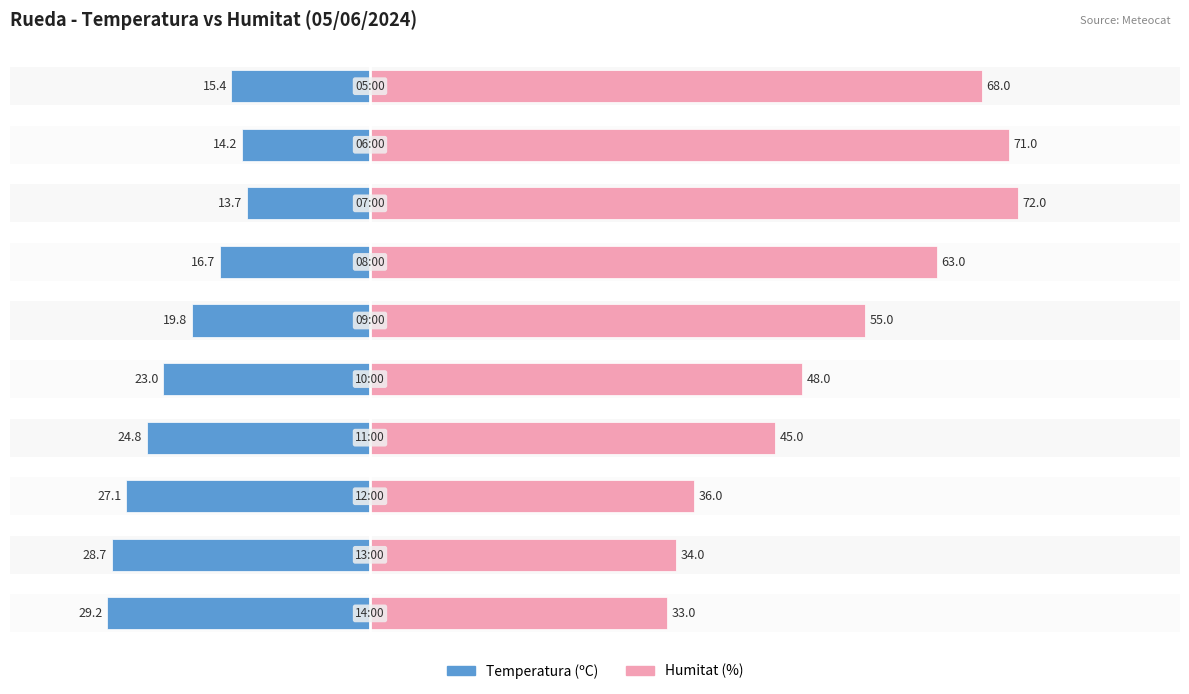

Reading left to right, transcribe all the data shown in this chart.

Temperatura (ºC): -29.2	-28.7	-27.1	-24.8	-23.0	-19.8	-16.7	-13.7	-14.2	-15.4
Humitat (%): 33.0	34.0	36.0	45.0	48.0	55.0	63.0	72.0	71.0	68.0